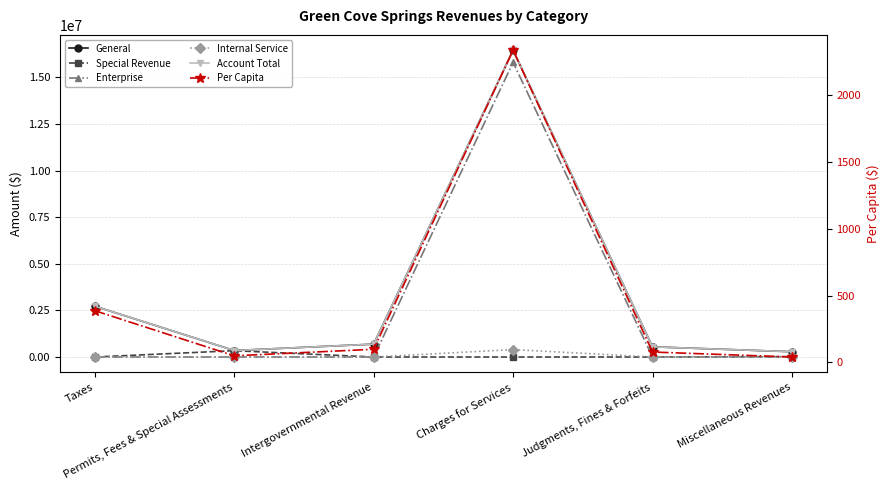

At which label does General reach its peak?

Charges for Services